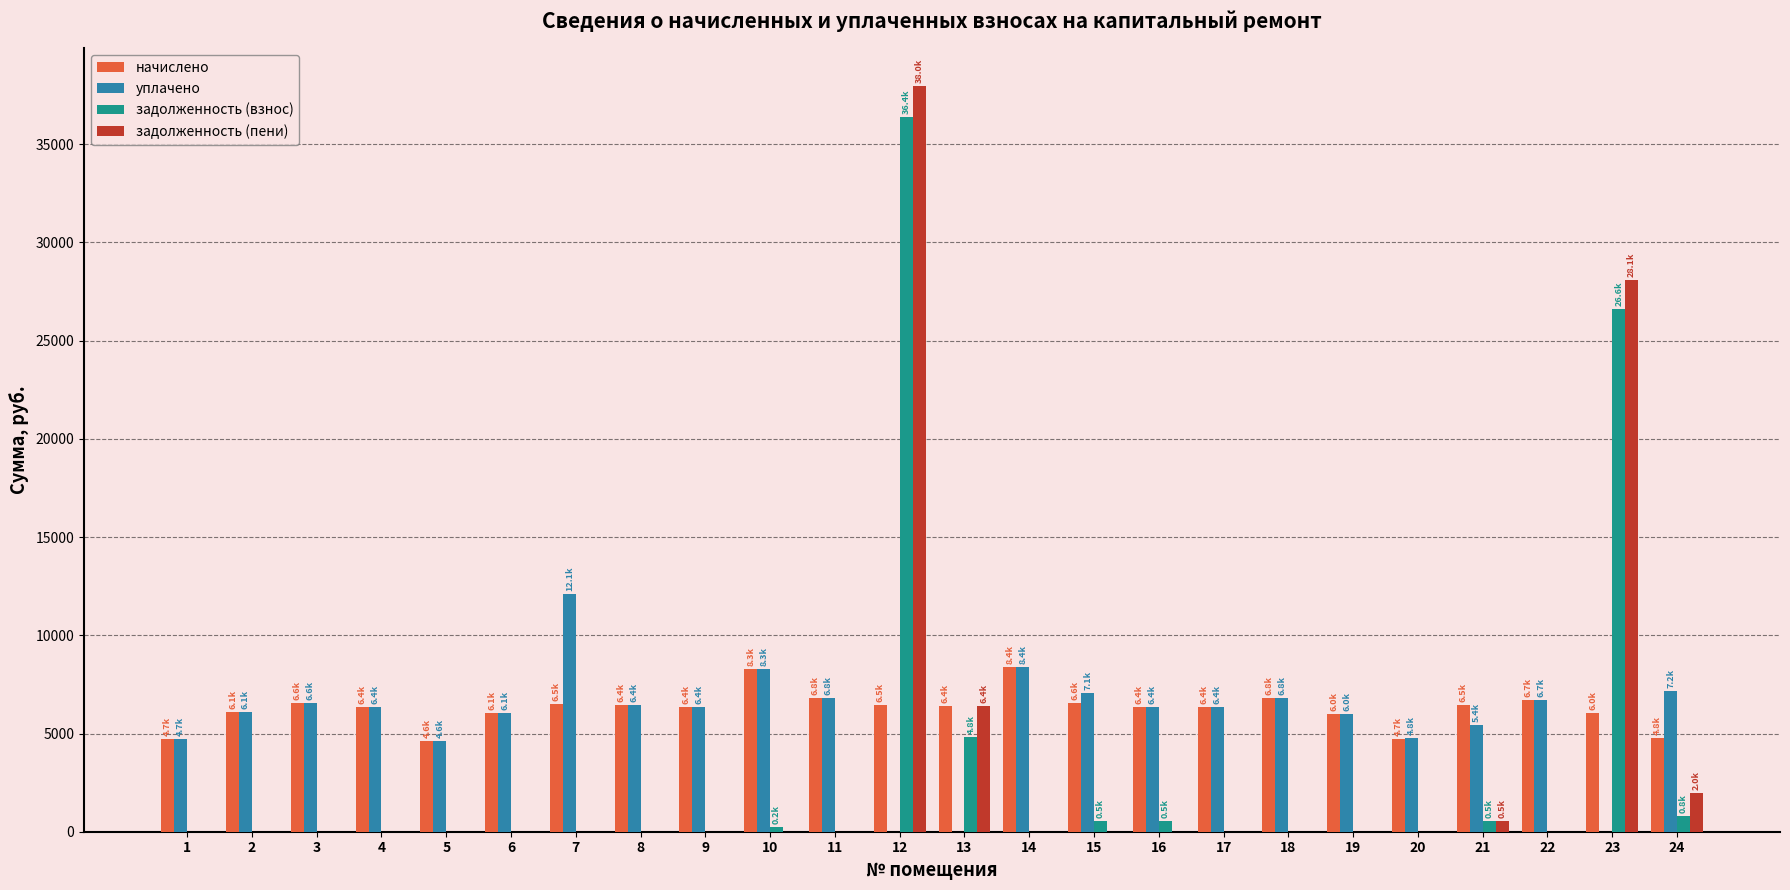

What is the spread (max minus min) of values at 2?

6113.3